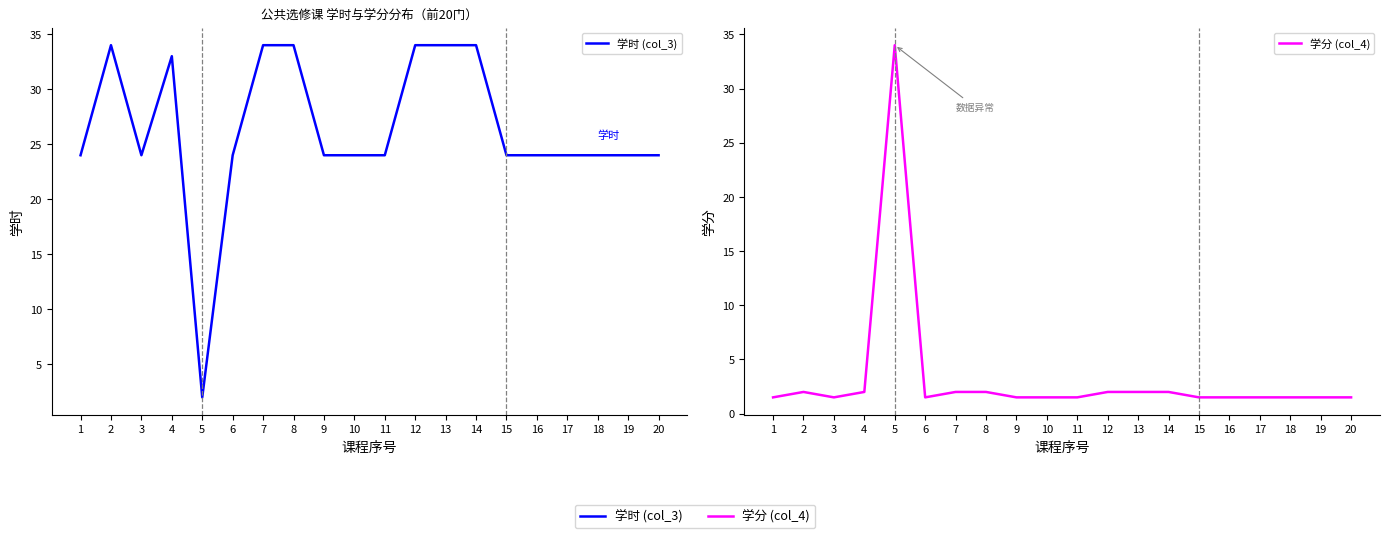

At how many categories does at least one series exceed 20?

20